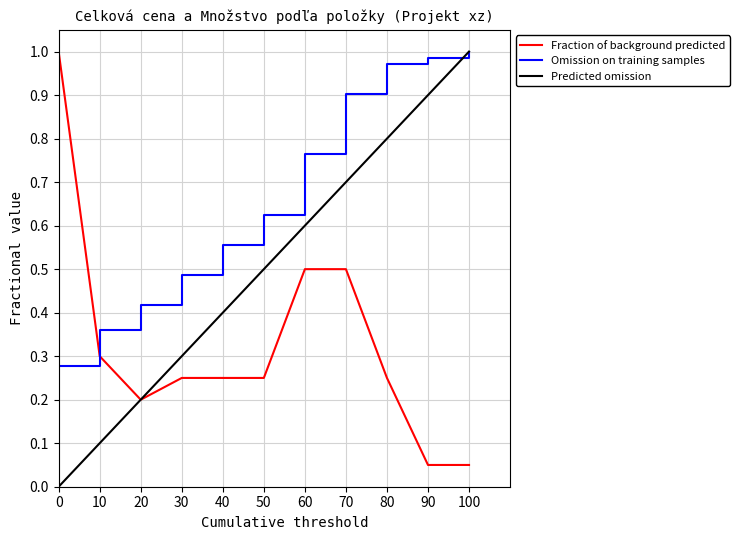

Between 30 and 70, which series saw the biggest shift?

Omission on training samples